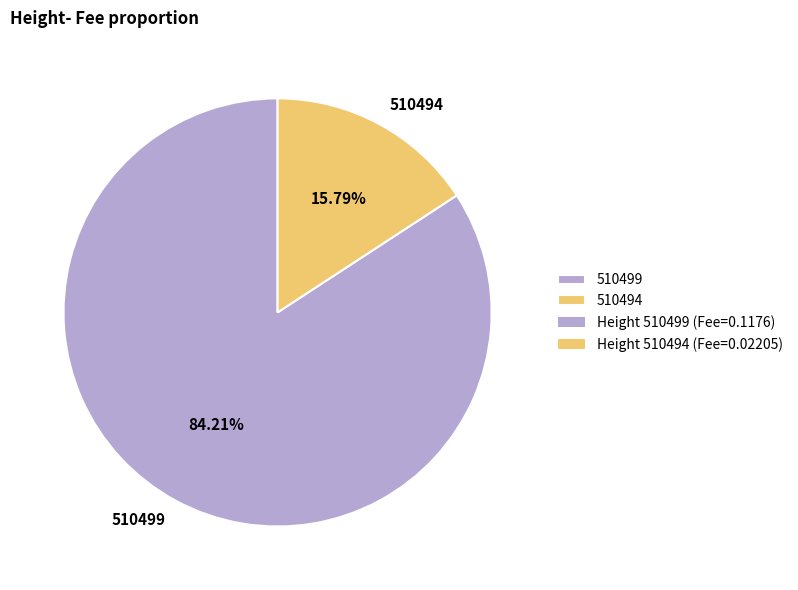

Count the number of slices in the pie.

2